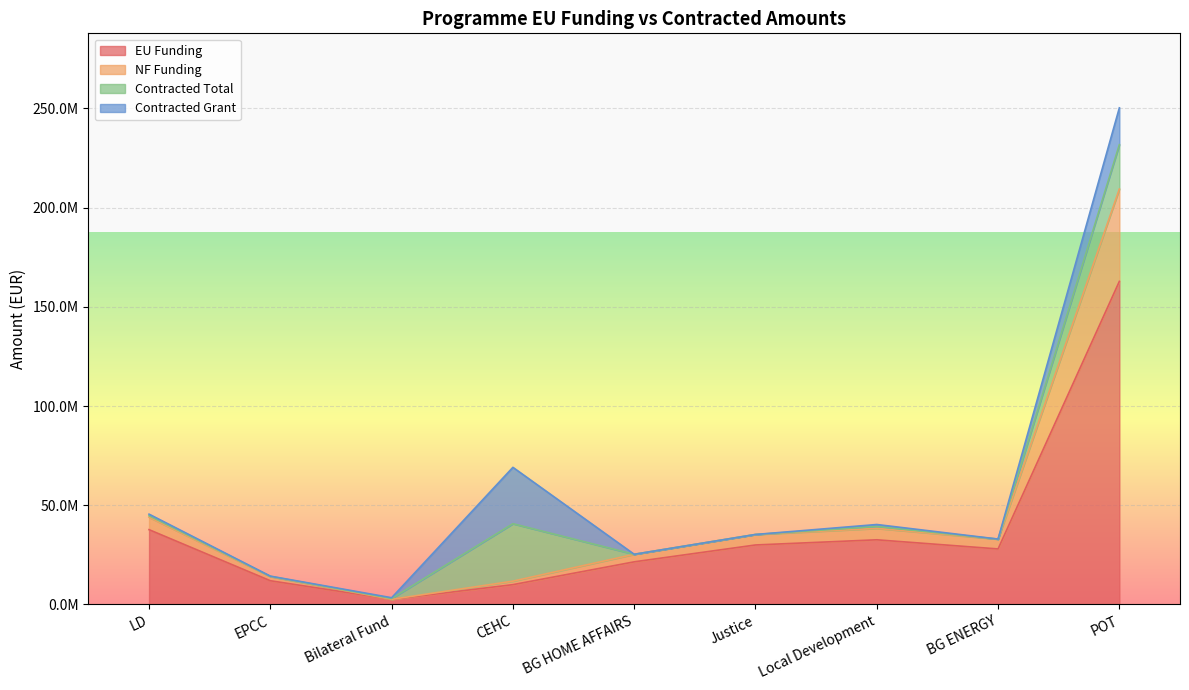

Is it true that EU Funding equals 37714867.8 at LD?

True